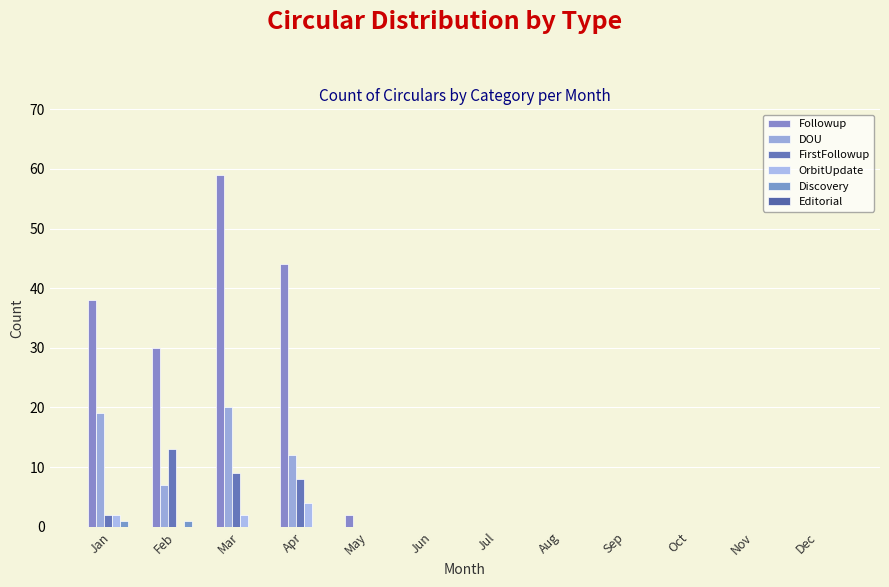

What is the difference between the highest and lowest values at Feb?

30